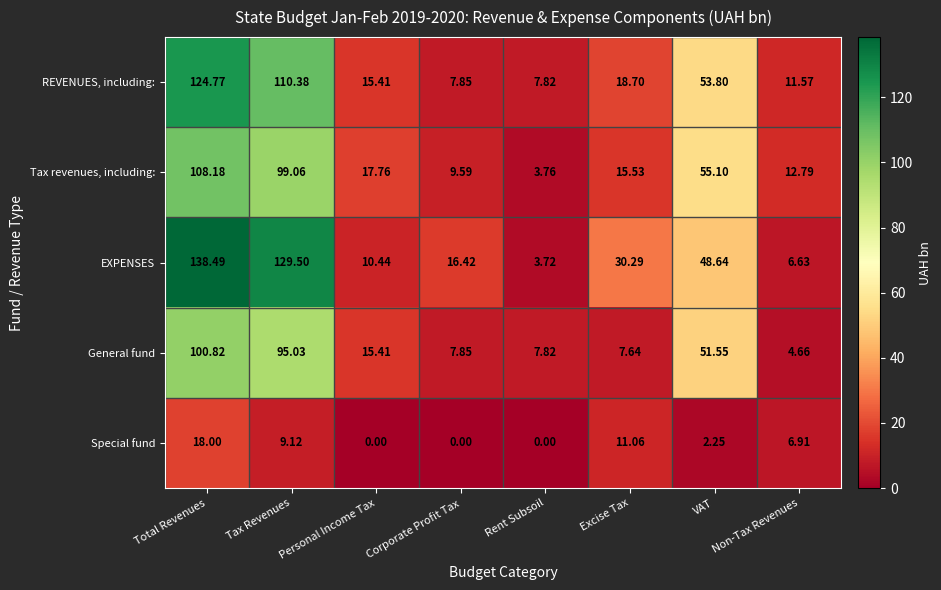

How many data points does each series have?

8